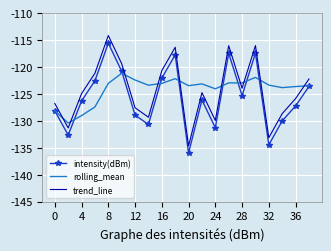

How many interior local valleys does the trend_line series have?

6